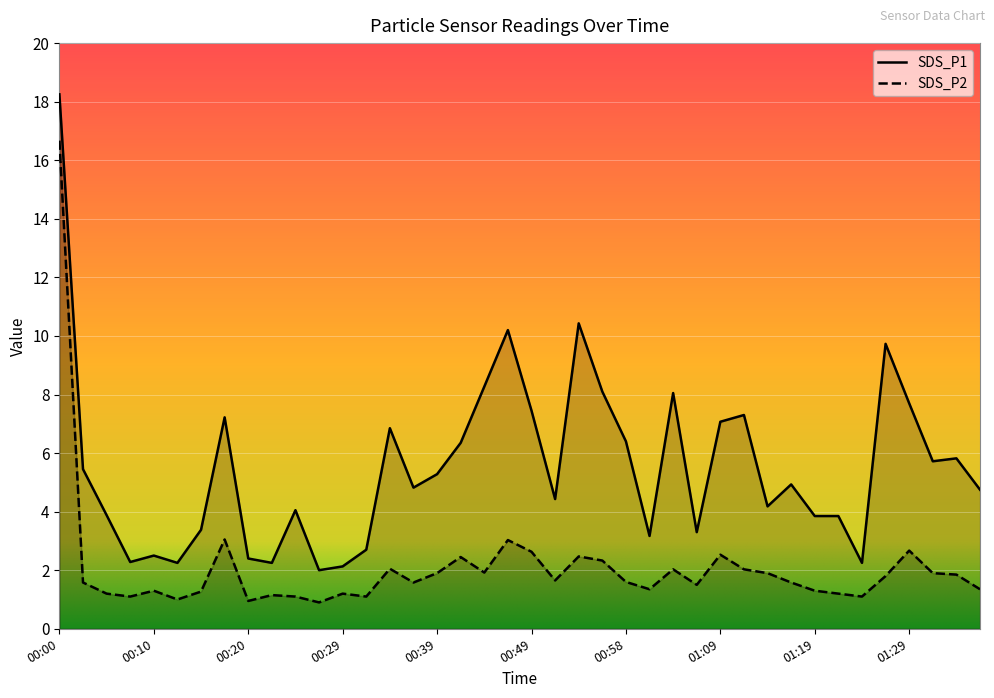

Which label corresponds to the largest value in the chart?

00:00